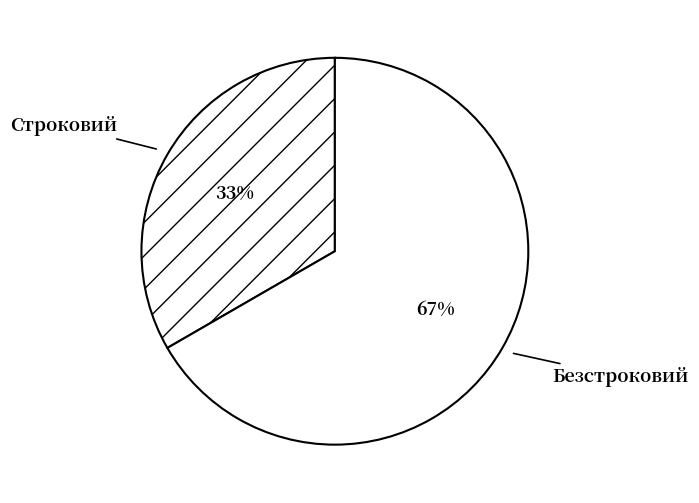

Combined, do Безстроковий and Строковий account for over 50%?

Yes